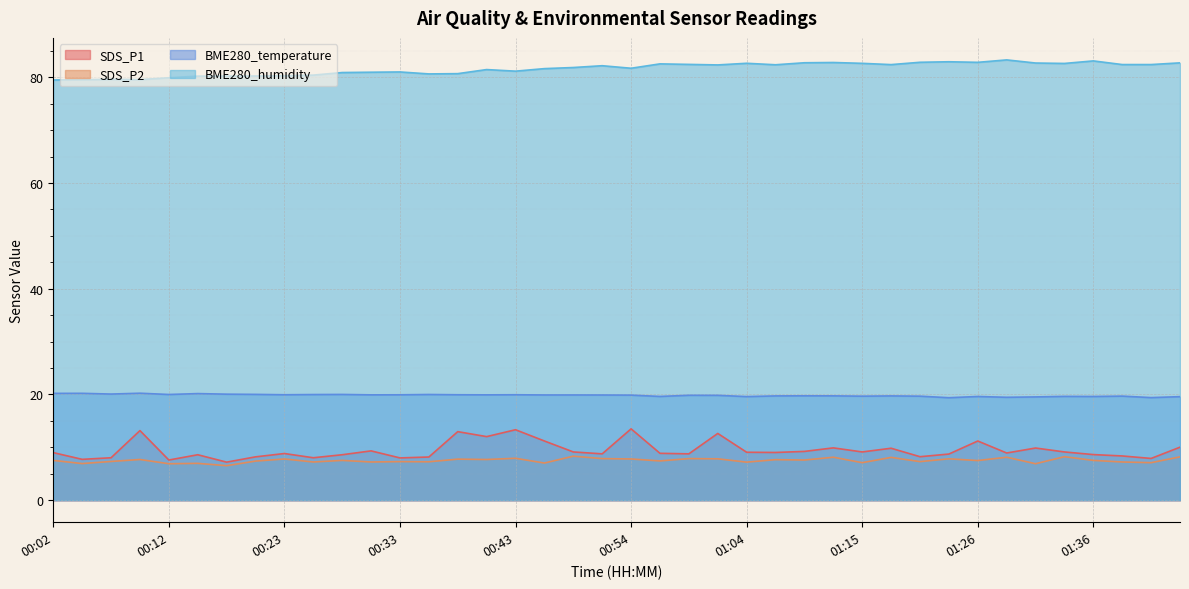

What is the value of the BME280_humidity point at the 11th from the left?

80.9